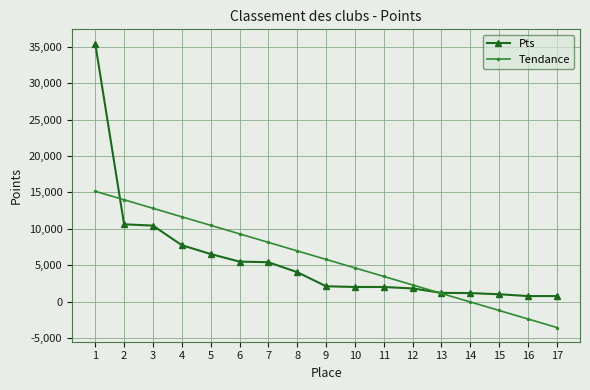

How many lines are shown in the chart?

2